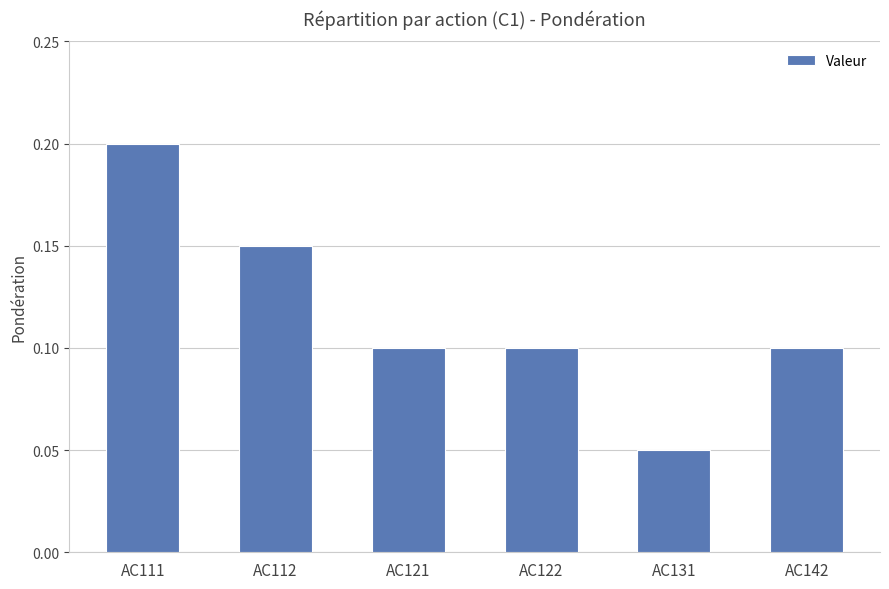

Which label corresponds to the smallest value in the chart?

AC131